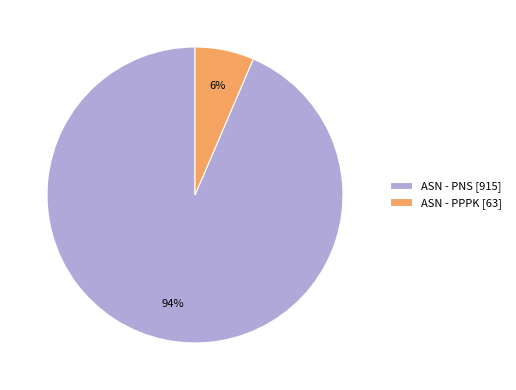

Which category accounts for the majority?

ASN - PNS